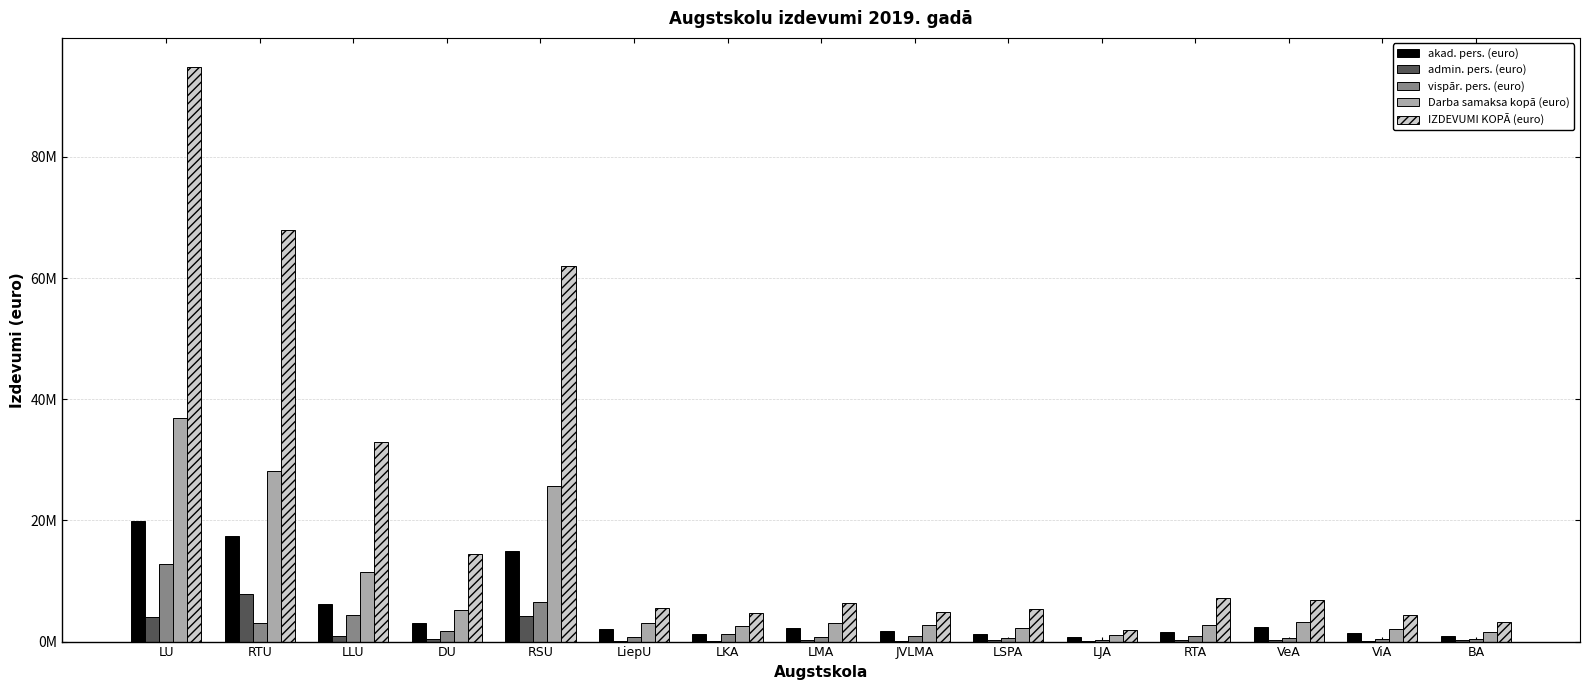

Which series has the widest spread of values?

IZDEVUMI KOPĀ (euro)